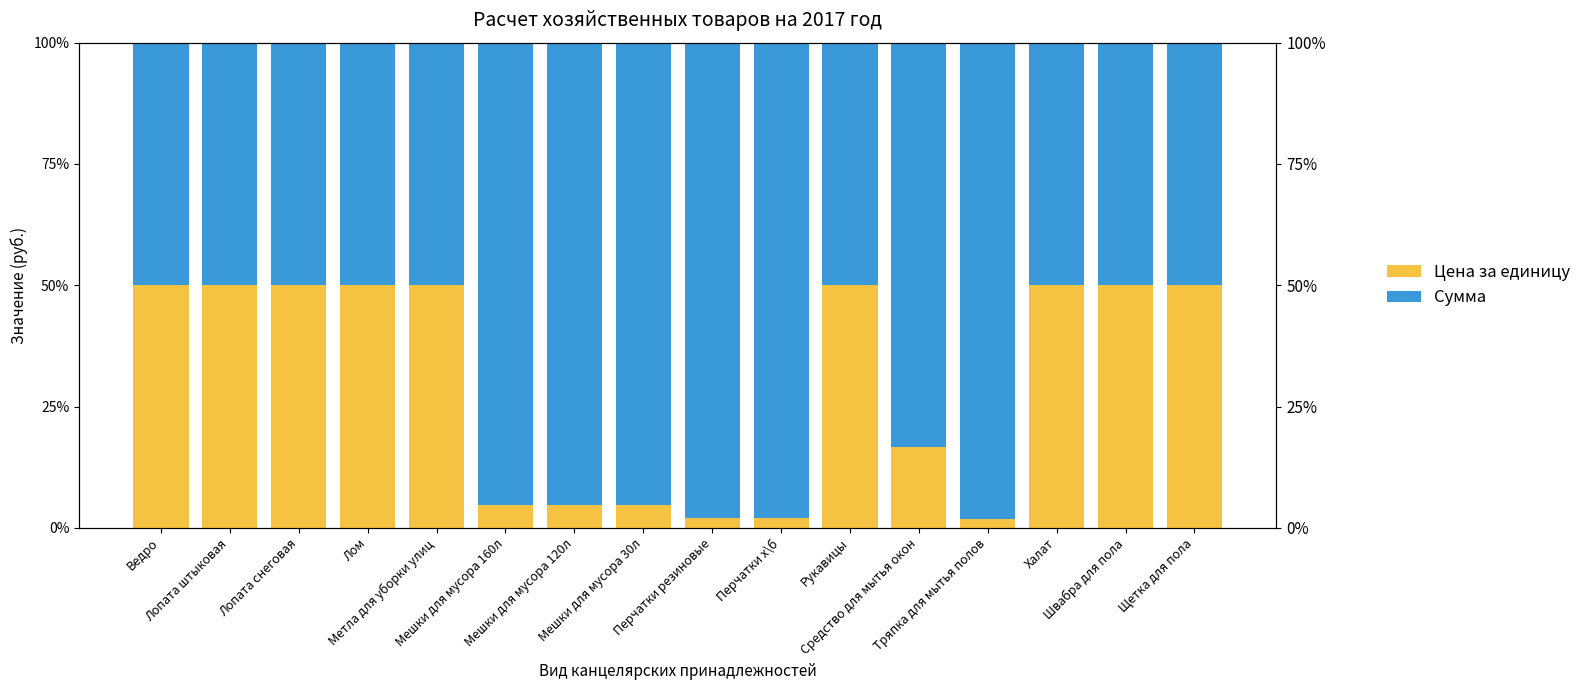

What is the sum of all Цена за единицу values?

486.6